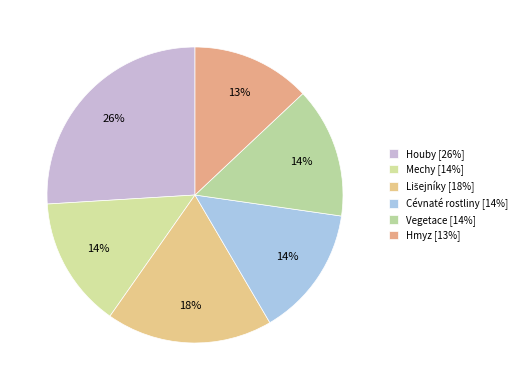

Which category has the biggest portion of the pie?

Houby